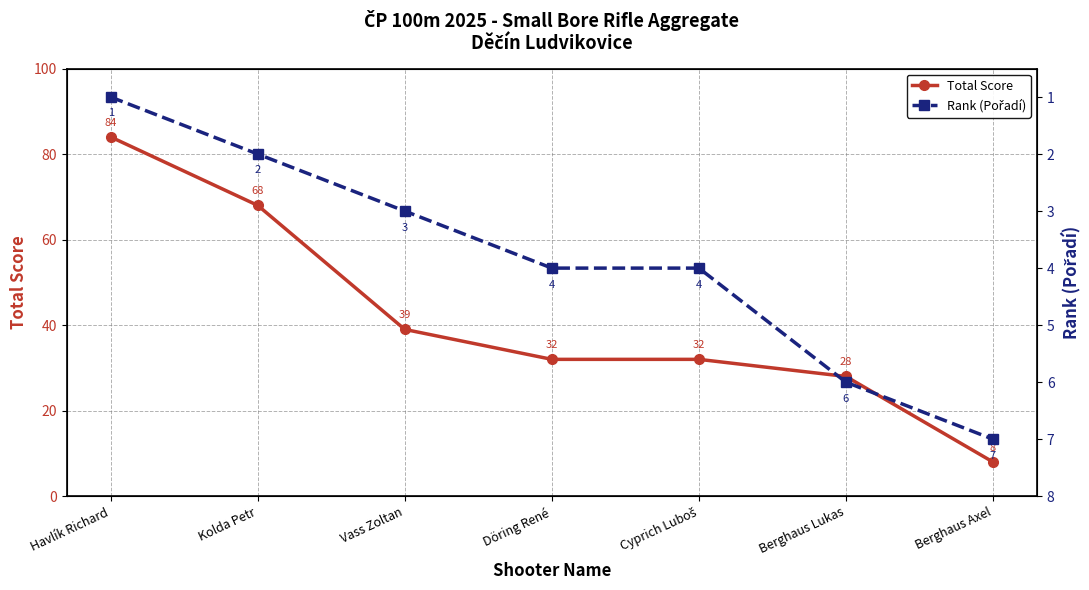

What is the label of the 5th point from the left?

Cyprich Luboš